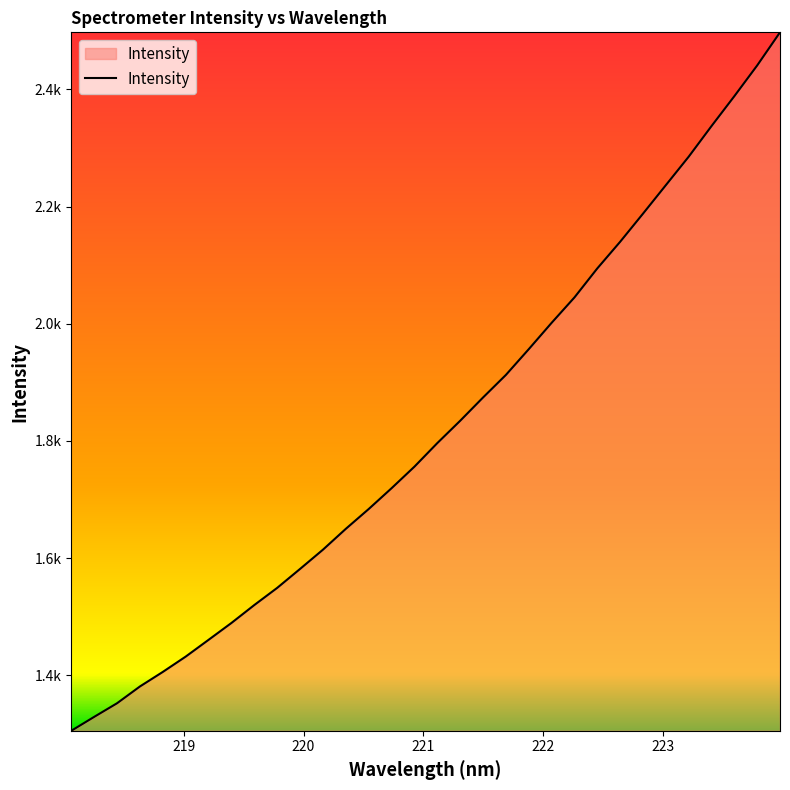

Is this an area chart (filled region under the line)?

Yes